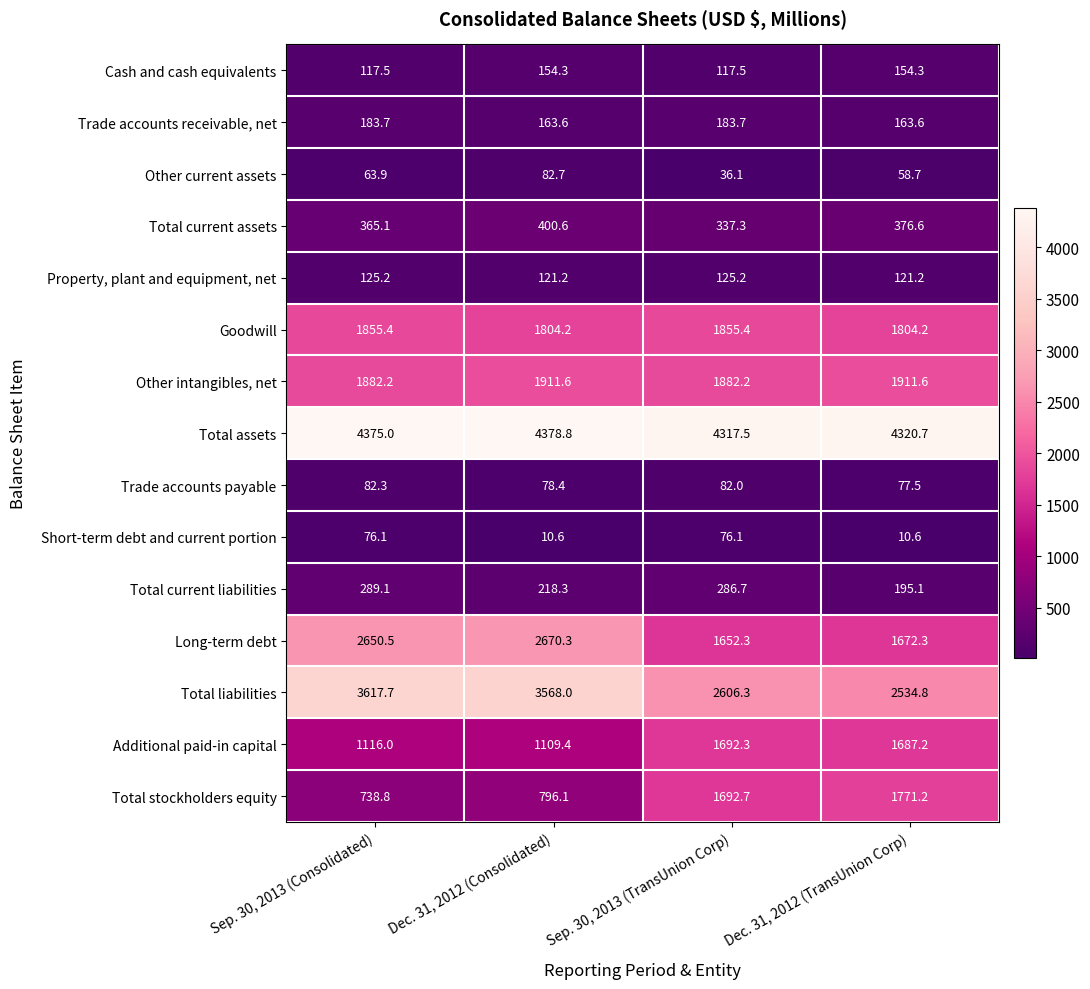

List the series in order of their peak value, lowest first.

Short-term debt and current portion, Trade accounts payable, Other current assets, Property, plant and equipment, net, Cash and cash equivalents, Trade accounts receivable, net, Total current liabilities, Total current assets, Additional paid-in capital, Total stockholders equity, Goodwill, Other intangibles, net, Long-term debt, Total liabilities, Total assets